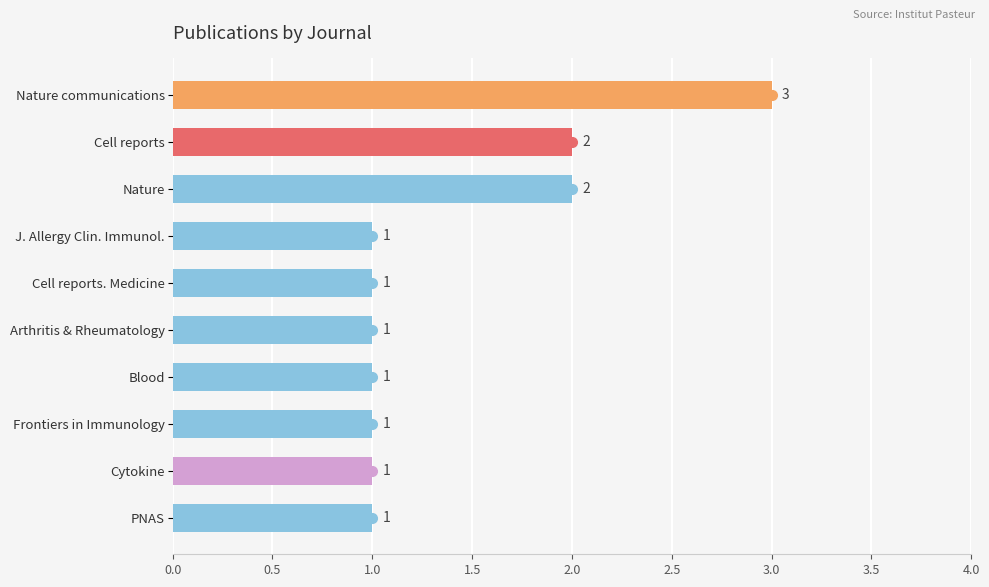

How many bars are there in total?

10